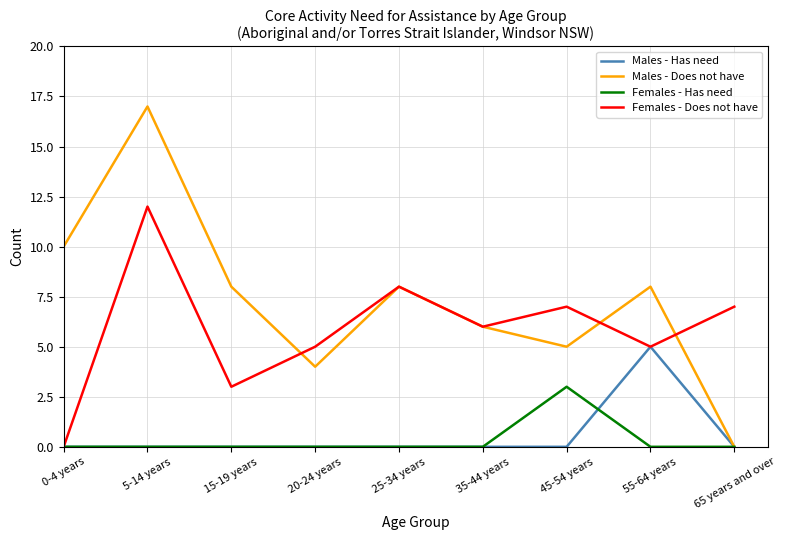

Which series changed the most between 25-34 years and 65 years and over?

Males - Does not have